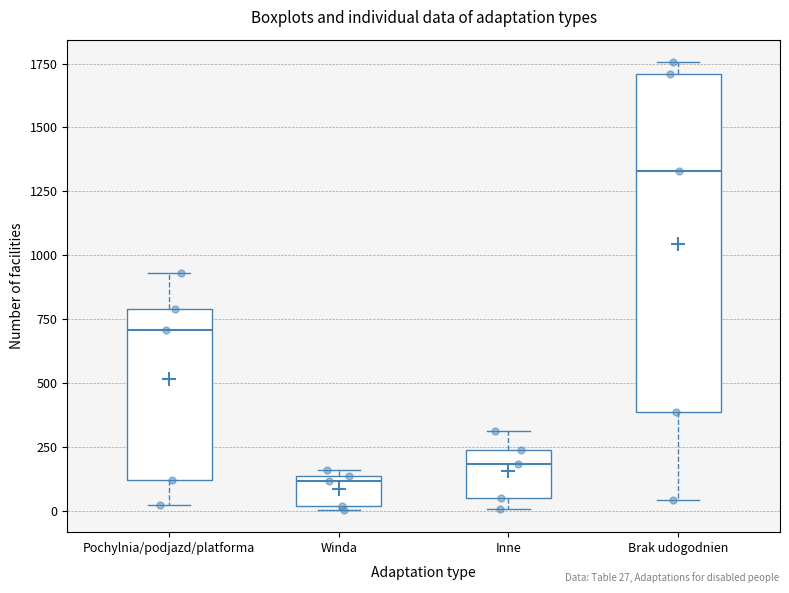

Which box is the tallest, from its lower edge to its upper edge?

Brak udogodnien